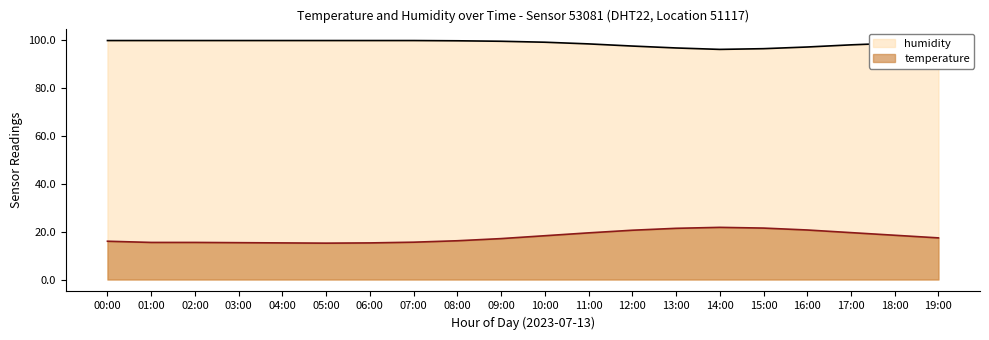

Is it true that humidity equals 98.1 at 17:00?

True